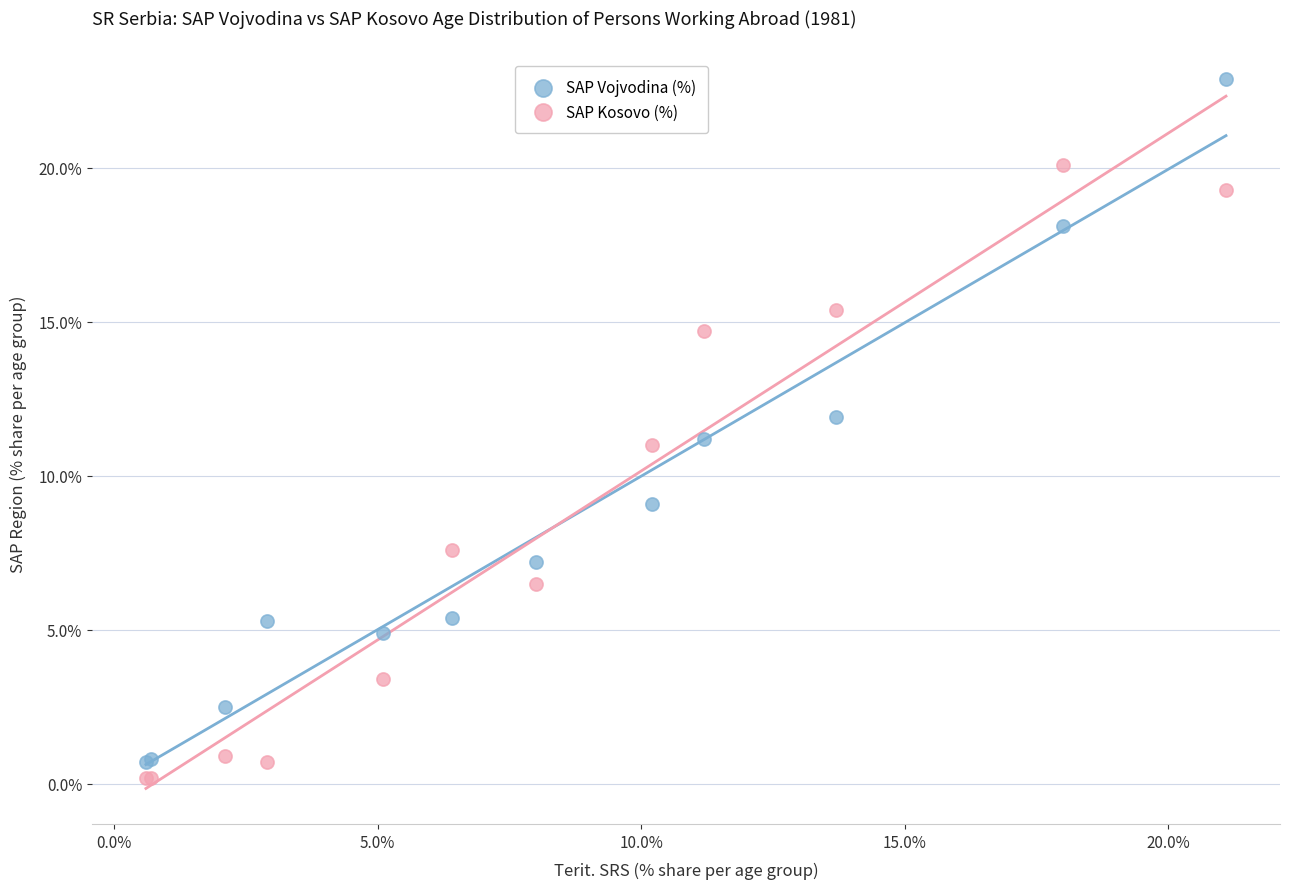

What is the X range (max minus min) for the scatter plot?

20.5